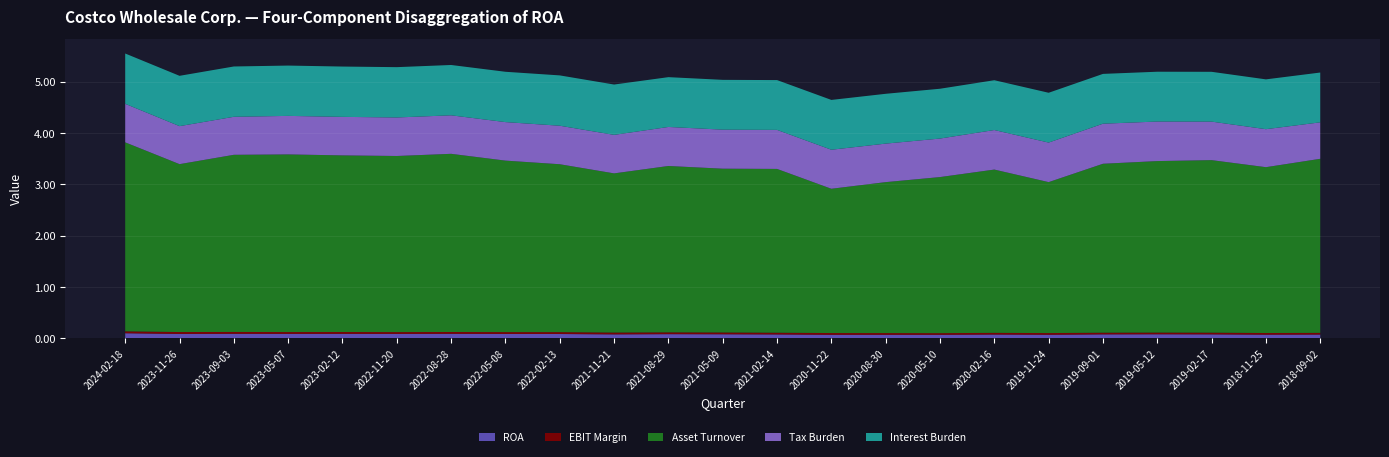

Reading left to right, what are all the values shown in this chart?

ROA: 2024-02-18=0.1	2023-11-26=0.1	2023-09-03=0.1	2023-05-07=0.1	2023-02-12=0.1	2022-11-20=0.1	2022-08-28=0.1	2022-05-08=0.1	2022-02-13=0.1	2021-11-21=0.1	2021-08-29=0.1	2021-05-09=0.1	2021-02-14=0.1	2020-11-22=0.1	2020-08-30=0.1	2020-05-10=0.1	2020-02-16=0.1	2019-11-24=0.1	2019-09-01=0.1	2019-05-12=0.1	2019-02-17=0.1	2018-11-25=0.1	2018-09-02=0.1
EBIT Margin: 2024-02-18=0.0	2023-11-26=0.0	2023-09-03=0.0	2023-05-07=0.0	2023-02-12=0.0	2022-11-20=0.0	2022-08-28=0.0	2022-05-08=0.0	2022-02-13=0.0	2021-11-21=0.0	2021-08-29=0.0	2021-05-09=0.0	2021-02-14=0.0	2020-11-22=0.0	2020-08-30=0.0	2020-05-10=0.0	2020-02-16=0.0	2019-11-24=0.0	2019-09-01=0.0	2019-05-12=0.0	2019-02-17=0.0	2018-11-25=0.0	2018-09-02=0.0
Asset Turnover: 2024-02-18=3.7	2023-11-26=3.3	2023-09-03=3.5	2023-05-07=3.5	2023-02-12=3.4	2022-11-20=3.4	2022-08-28=3.5	2022-05-08=3.3	2022-02-13=3.3	2021-11-21=3.1	2021-08-29=3.2	2021-05-09=3.2	2021-02-14=3.2	2020-11-22=2.8	2020-08-30=2.9	2020-05-10=3.0	2020-02-16=3.2	2019-11-24=2.9	2019-09-01=3.3	2019-05-12=3.3	2019-02-17=3.4	2018-11-25=3.2	2018-09-02=3.4
Tax Burden: 2024-02-18=0.8	2023-11-26=0.7	2023-09-03=0.7	2023-05-07=0.8	2023-02-12=0.8	2022-11-20=0.8	2022-08-28=0.8	2022-05-08=0.8	2022-02-13=0.8	2021-11-21=0.8	2021-08-29=0.8	2021-05-09=0.8	2021-02-14=0.8	2020-11-22=0.8	2020-08-30=0.8	2020-05-10=0.8	2020-02-16=0.8	2019-11-24=0.8	2019-09-01=0.8	2019-05-12=0.8	2019-02-17=0.8	2018-11-25=0.7	2018-09-02=0.7
Interest Burden: 2024-02-18=1.0	2023-11-26=1.0	2023-09-03=1.0	2023-05-07=1.0	2023-02-12=1.0	2022-11-20=1.0	2022-08-28=1.0	2022-05-08=1.0	2022-02-13=1.0	2021-11-21=1.0	2021-08-29=1.0	2021-05-09=1.0	2021-02-14=1.0	2020-11-22=1.0	2020-08-30=1.0	2020-05-10=1.0	2020-02-16=1.0	2019-11-24=1.0	2019-09-01=1.0	2019-05-12=1.0	2019-02-17=1.0	2018-11-25=1.0	2018-09-02=1.0